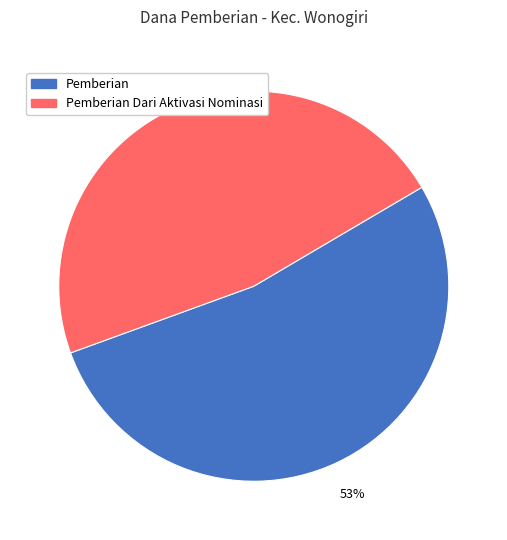

To the nearest percent, what is the difference between the largest and smallest slice percentages?

6%